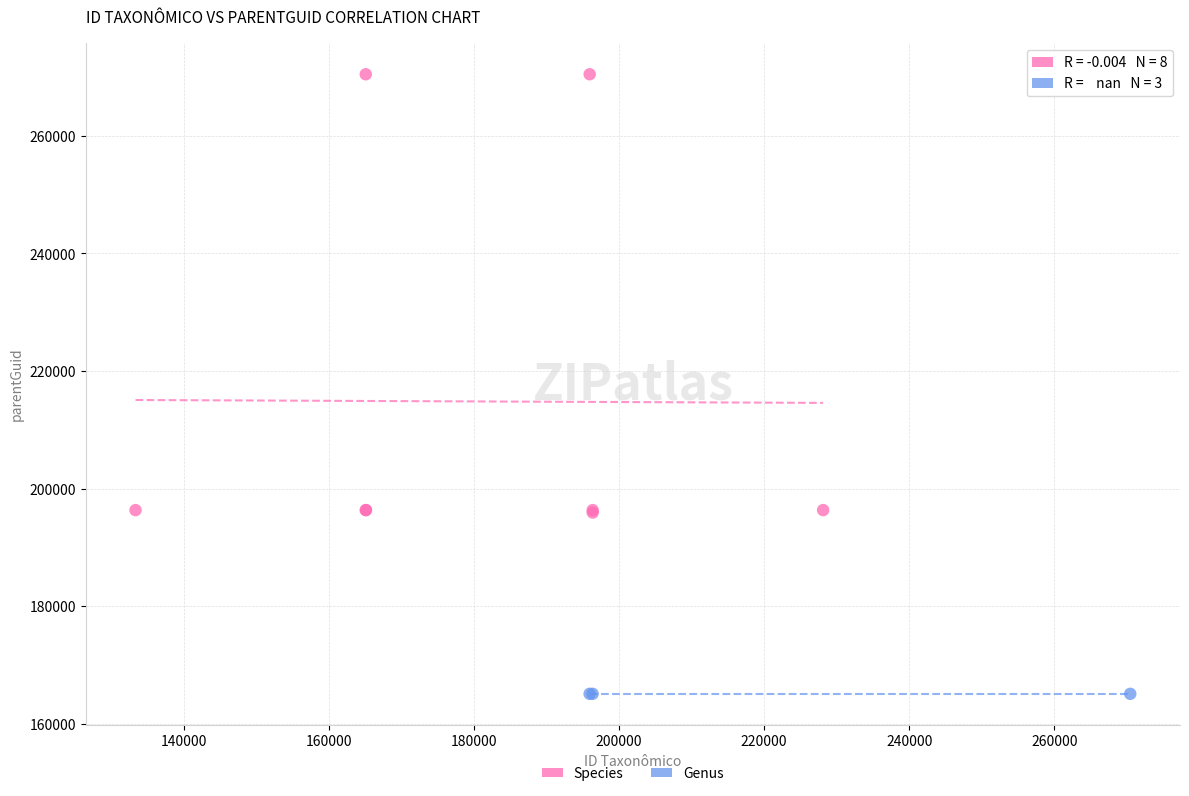

Which series reaches the minimum Y coordinate?

Genus